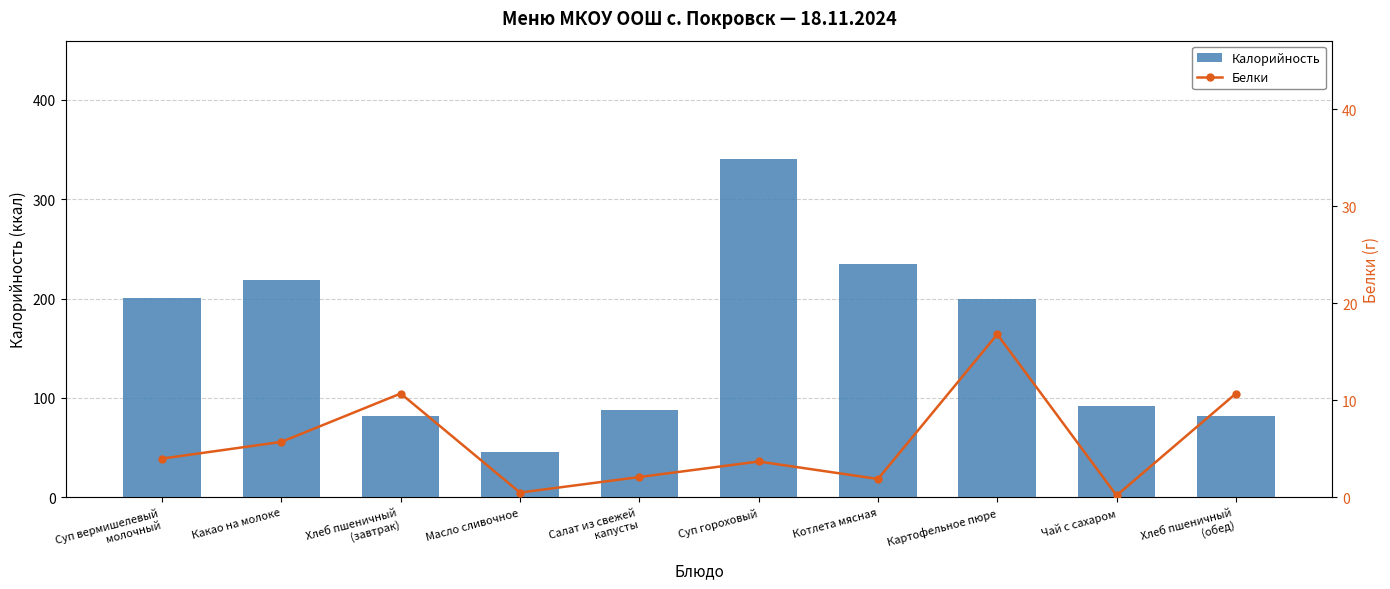

What position from the left is Суп вермишелевый
молочный?

1